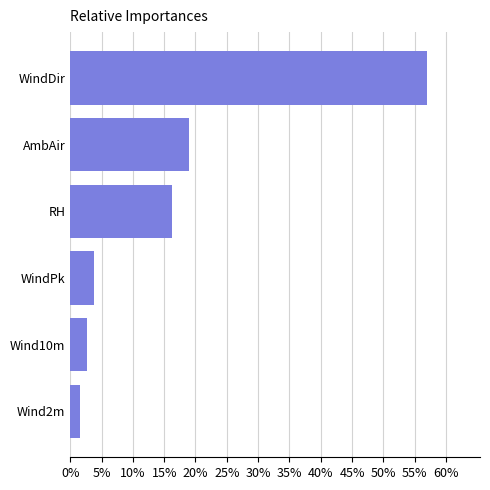

Rank the categories by value from lowest to highest.

Wind2m, Wind10m, WindPk, RH, AmbAir, WindDir